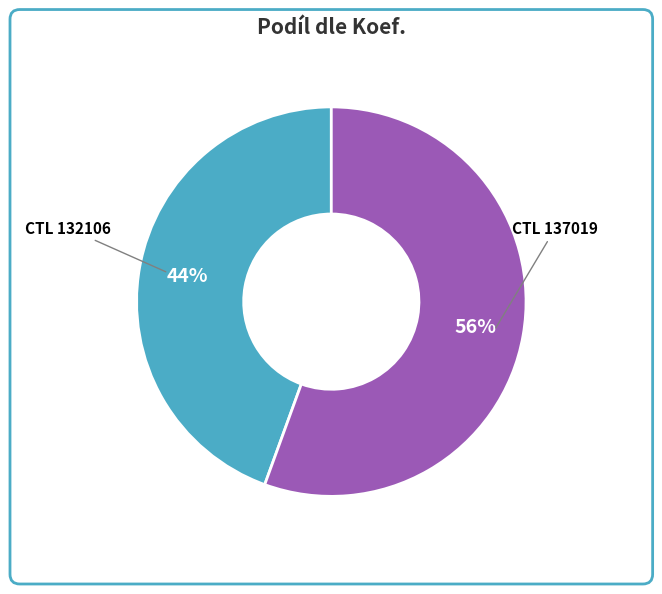

Which category has the biggest portion of the pie?

CTL 137019